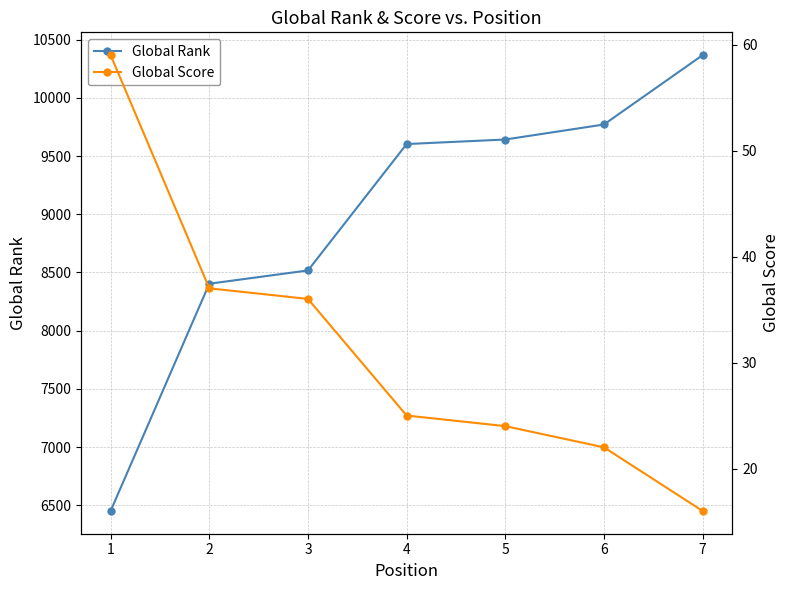

What is the difference between the Global Score values at 6 and 1?

37